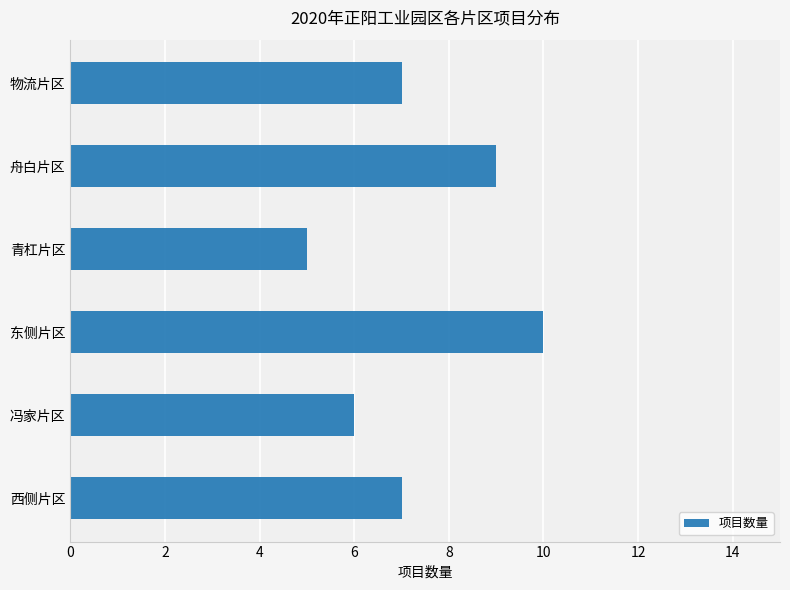

Does the chart contain stacked bars?

No